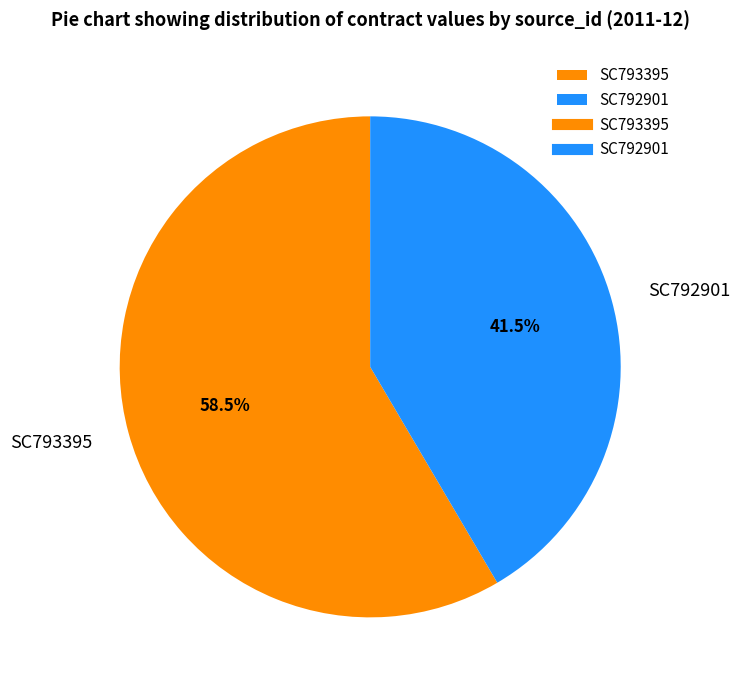

Rank the categories by value from lowest to highest.

SC792901, SC793395